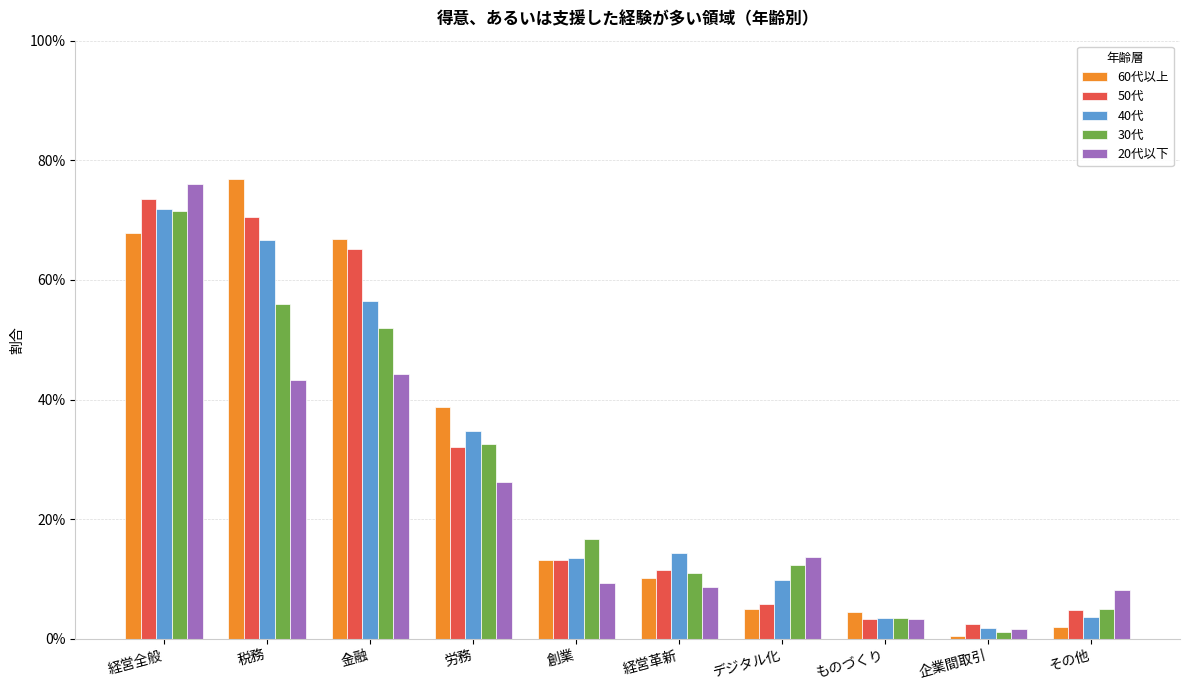

What is the sum of all 30代 values?

2.6